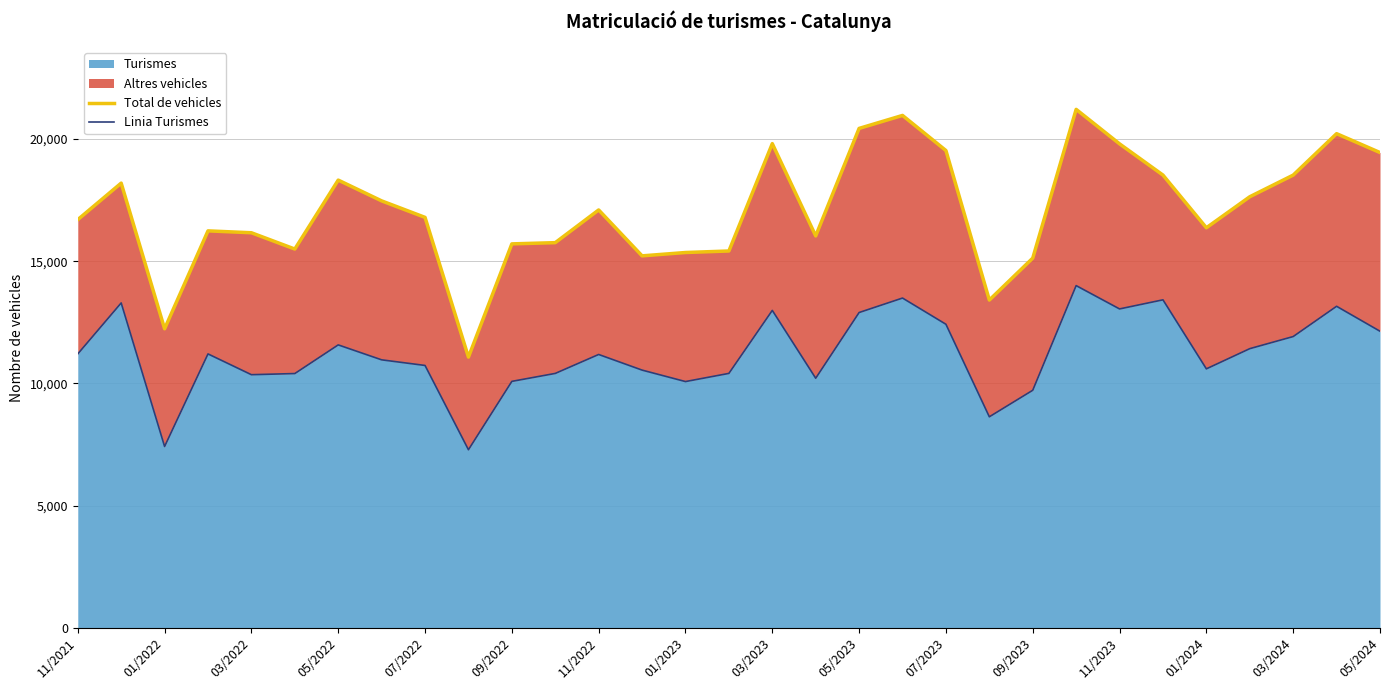

True or false: Turismes has a value of 12421 at 07/2023.

True